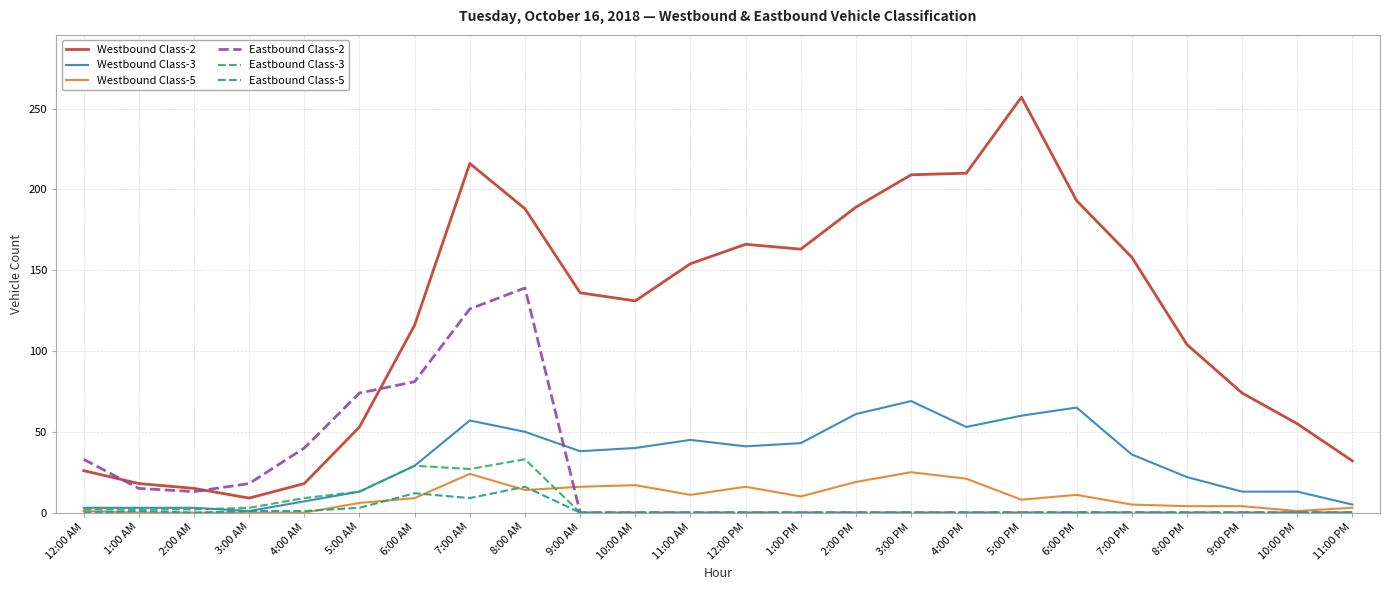

What is the difference between the maximum and second lowest values in the Eastbound Class-5 series?

16